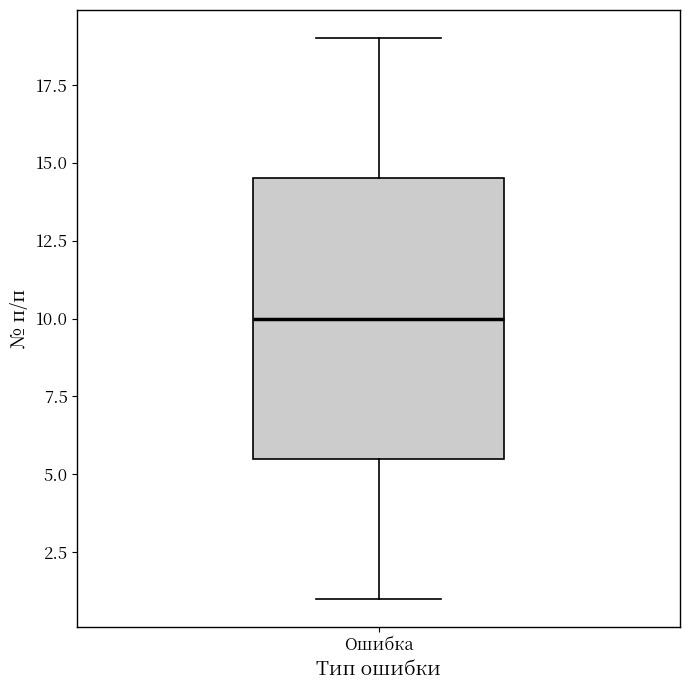

Where does the lower whisker of the box for Ошибка end on the y-axis? The values are not printed on the chart, so give them approximately, as read against the axis.

1.0